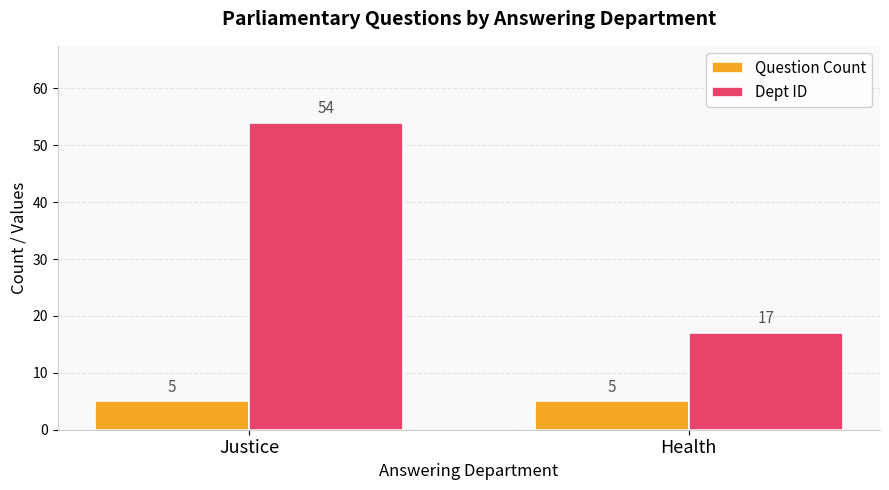

Does the chart contain stacked bars?

No